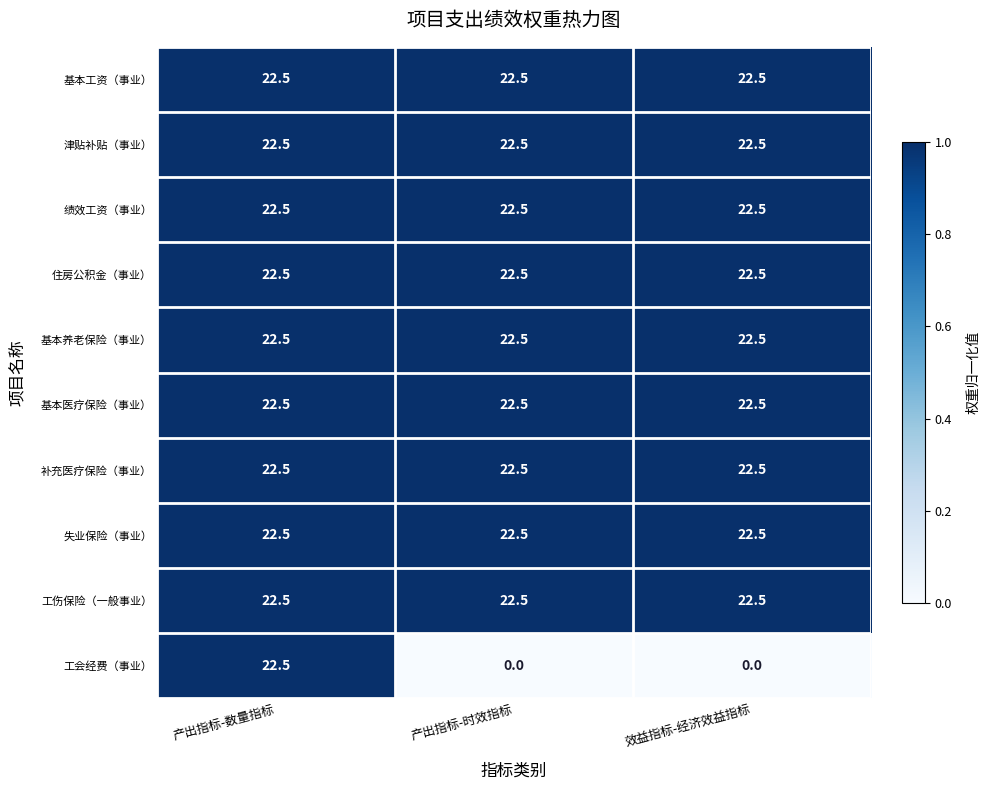

The value of 失业保险（事业） at 效益指标-经济效益指标 is 22.5. True or false?

True